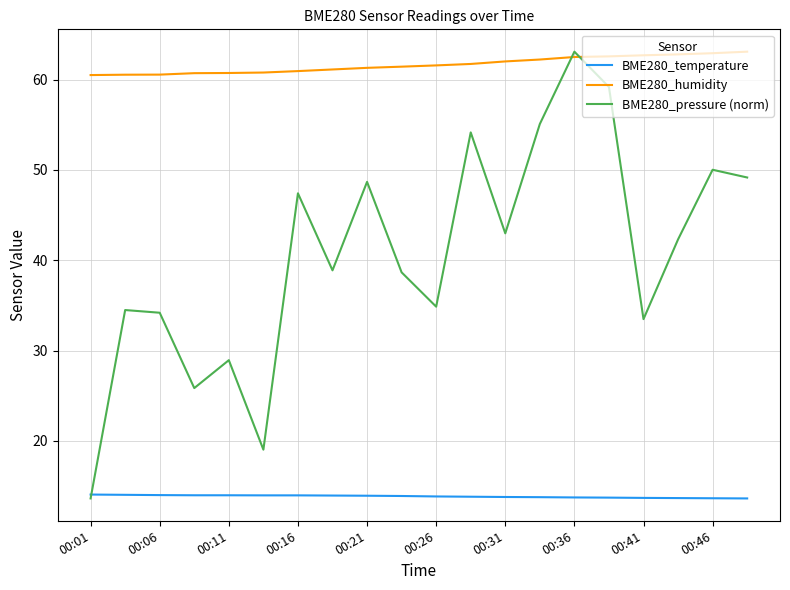

What is the smallest value displayed?

13.6